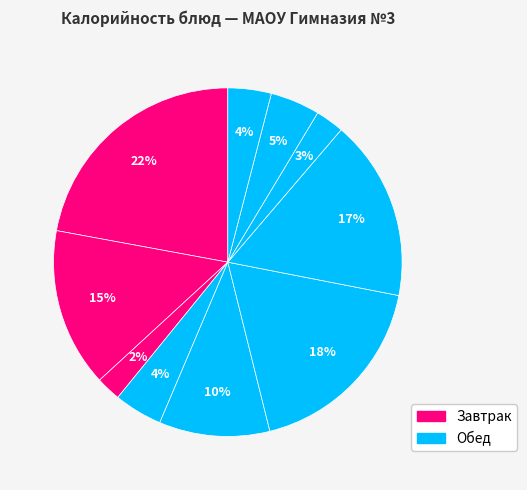

How many segments does this pie chart have?

10